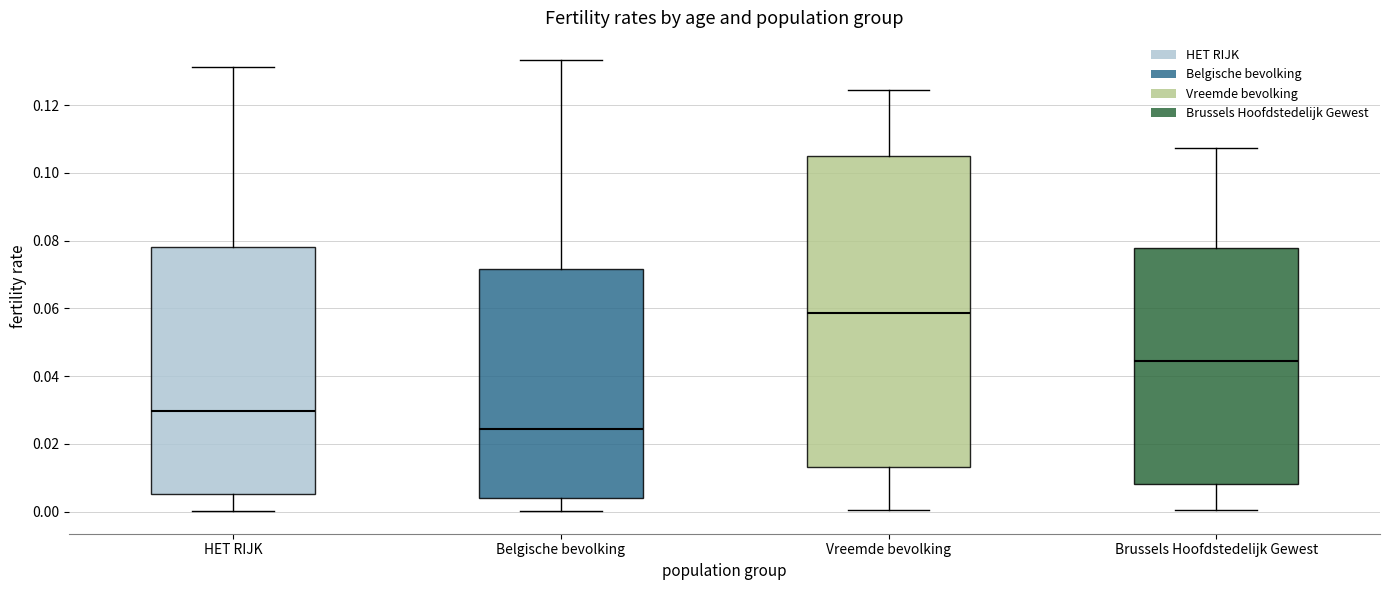

Reading left to right, transcribe this box plot: for each box, give where its median line is, the range the box spans, and where its two whiskers end, as read against the y-axis. The values are not printed on the chart, so give them approximately, as read against the axis.

HET RIJK: median 0.030, box 0.006 to 0.078, whiskers 0.000 to 0.132
Belgische bevolking: median 0.024, box 0.004 to 0.072, whiskers 0.000 to 0.134
Vreemde bevolking: median 0.058, box 0.014 to 0.104, whiskers 0.000 to 0.124
Brussels Hoofdstedelijk Gewest: median 0.044, box 0.008 to 0.078, whiskers 0.000 to 0.108